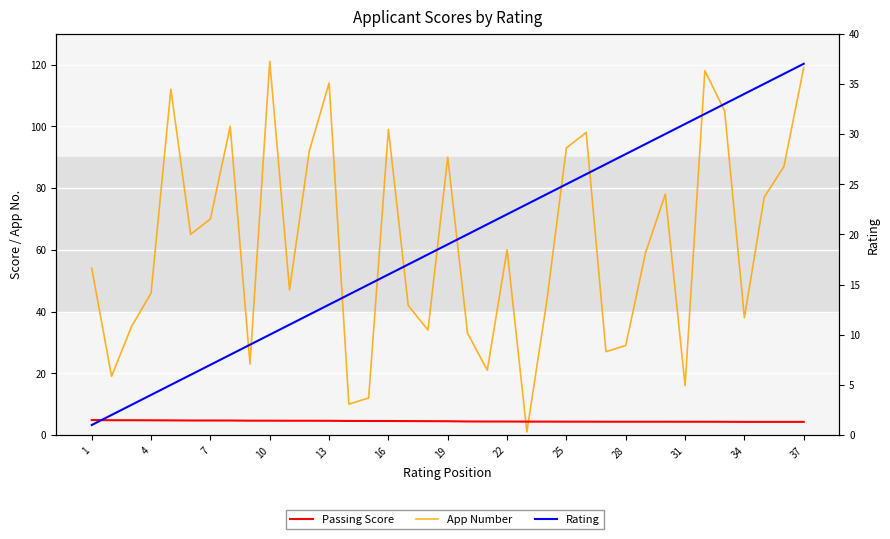

Rank the series by their maximum value, from lowest to highest.

Passing Score, Rating, App Number